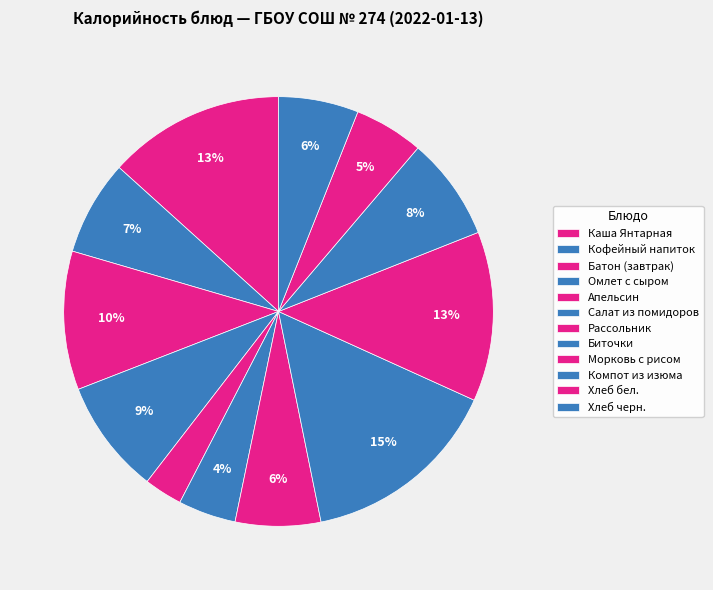

How much of the chart is everything except Хлеб бел.?

94.8%